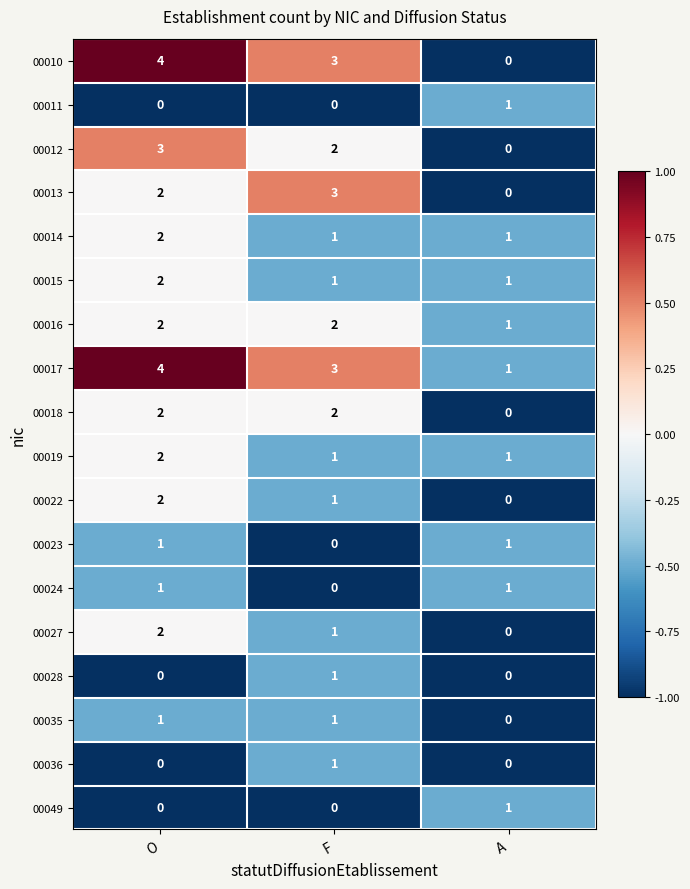

What is the sum of all 00018 values?

4